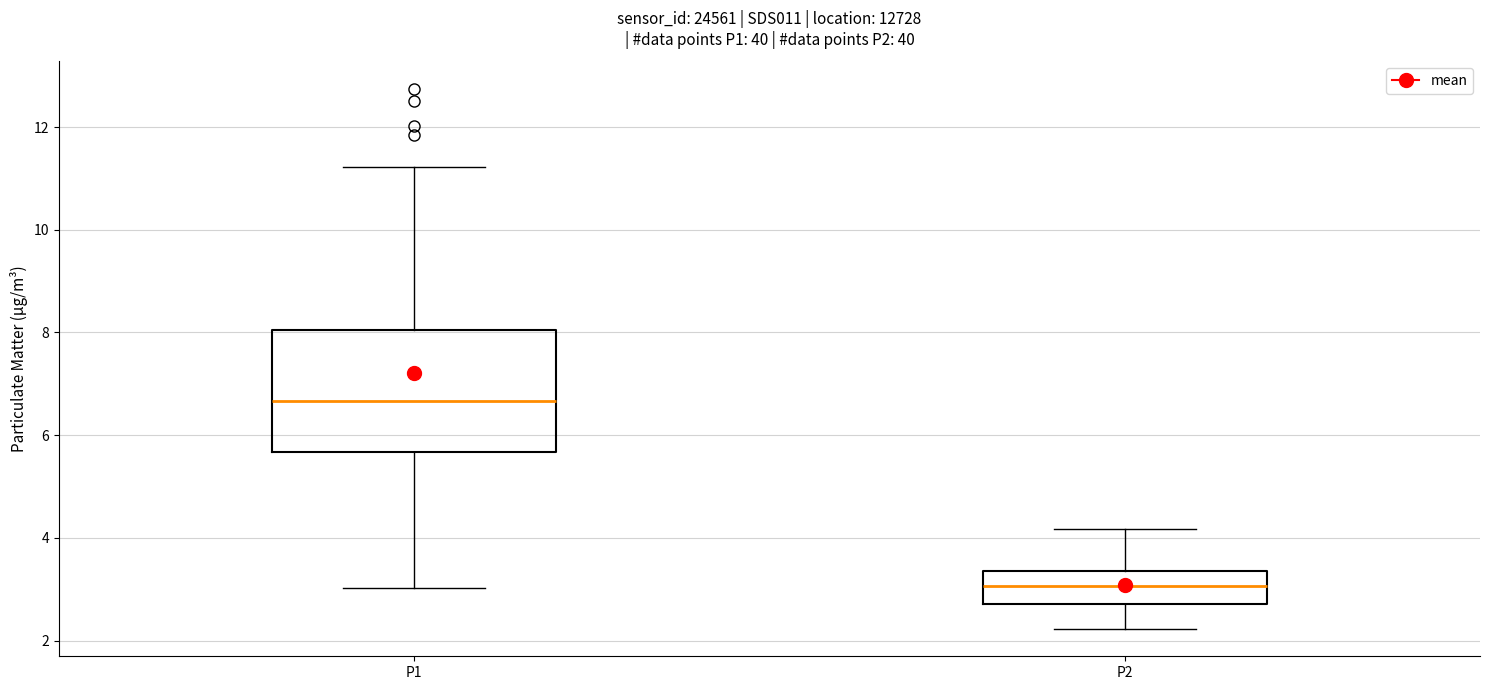

Reading left to right, transcribe this box plot: for each box, give where its median line is, the range the box spans, and where its two whiskers end, as read against the y-axis. The values are not printed on the chart, so give them approximately, as read against the axis.

P1: median 6.6, box 5.6 to 8.0, whiskers 3.0 to 11.2
P2: median 3.0, box 2.8 to 3.4, whiskers 2.2 to 4.2